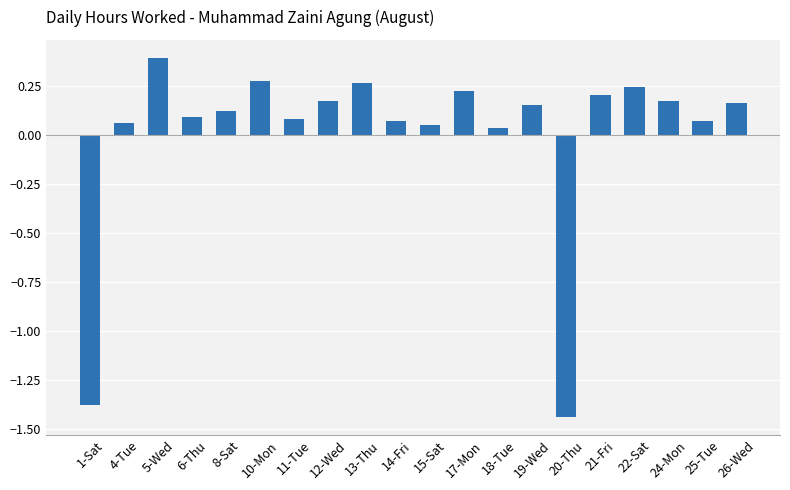

The chart shows a value of 0.1 at 25-Tue. True or false?

True